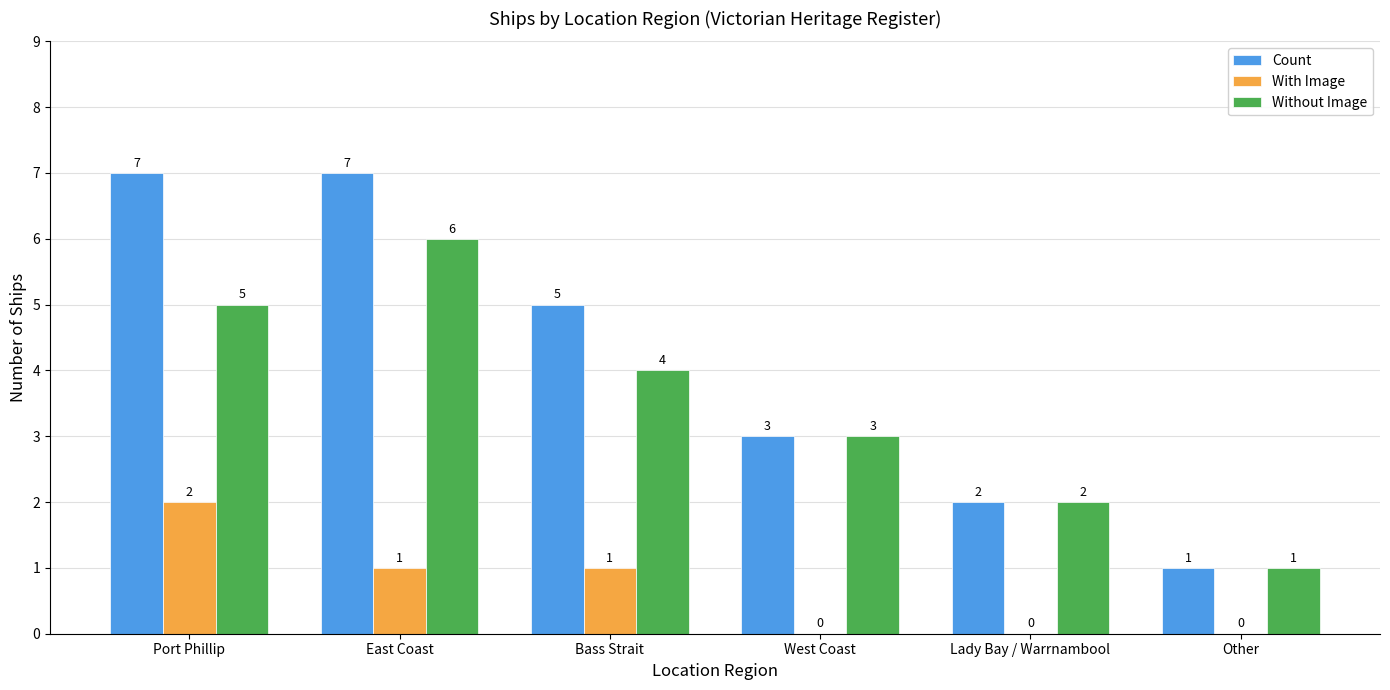

What is the sum of all With Image values?

4